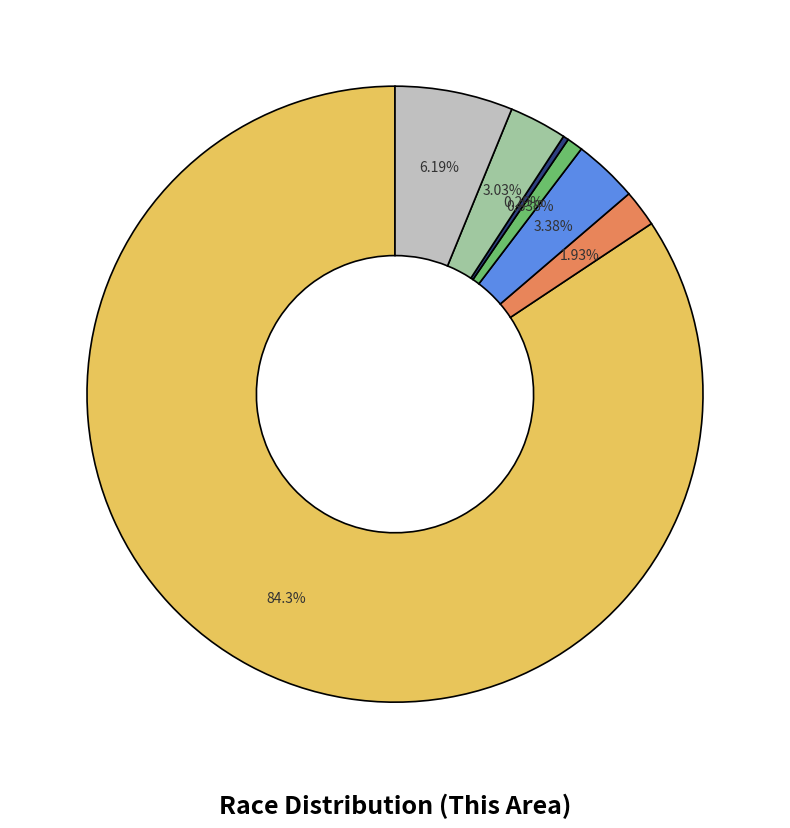

Is there a majority slice in this chart?

Yes